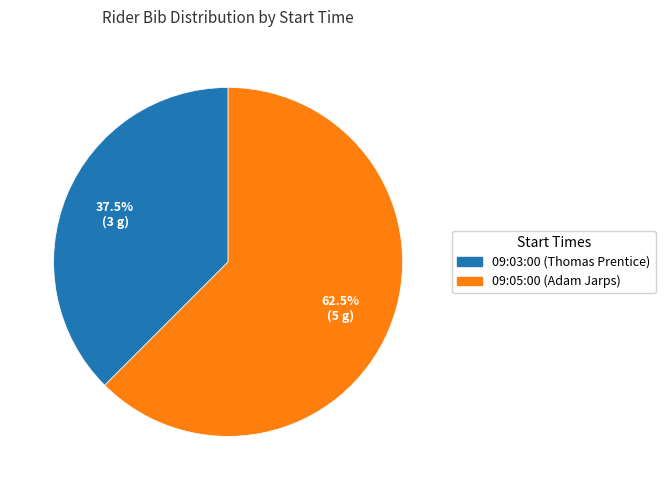

How many segments does this pie chart have?

2